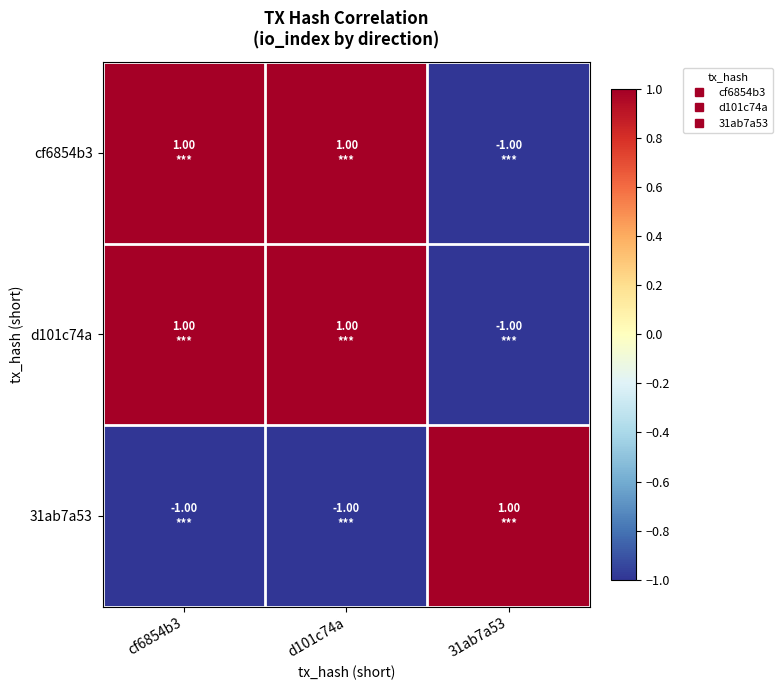

What is the total value across all series at cf6854b3?

1.0